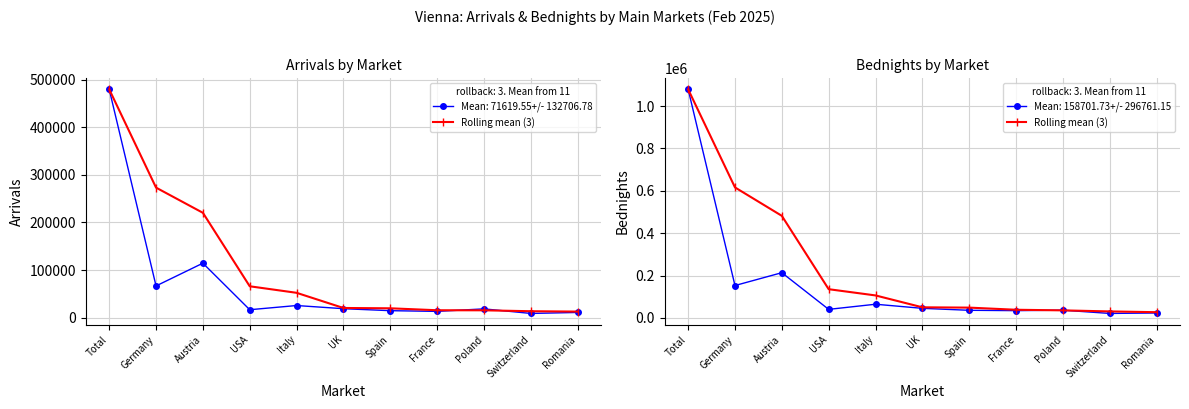

Between Austria and Italy, which is larger?

Austria